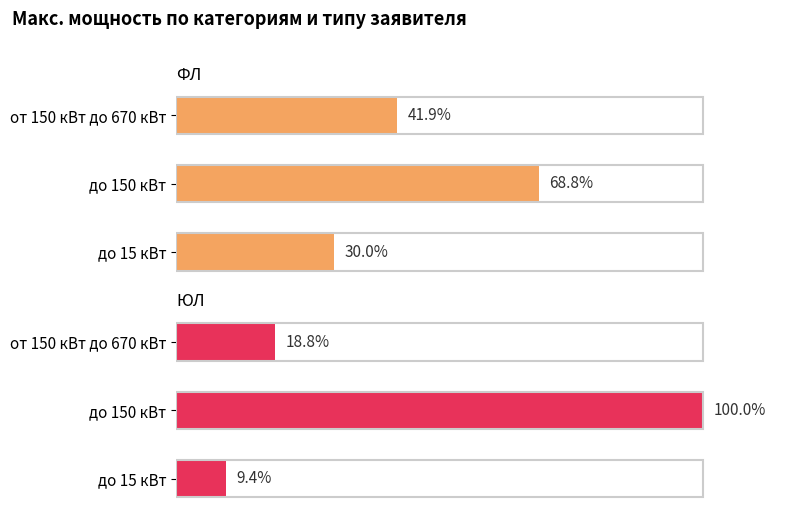

Does the chart contain stacked bars?

No